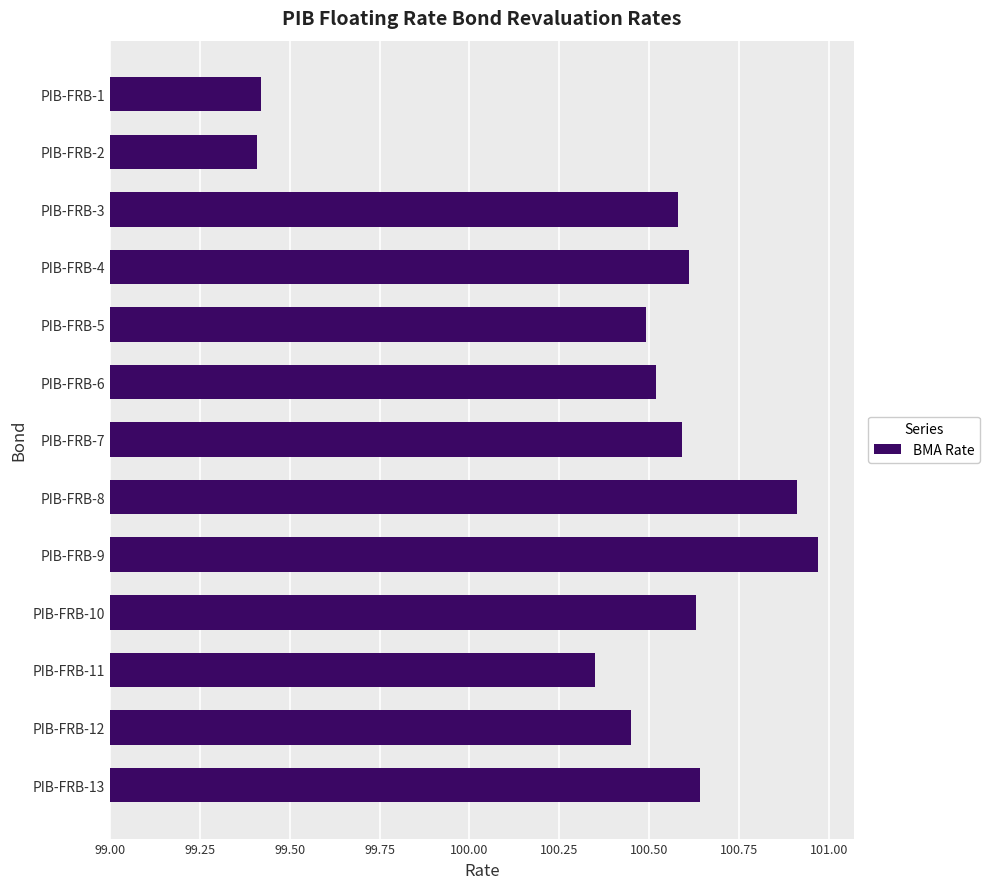

Does the chart contain any negative values?

No